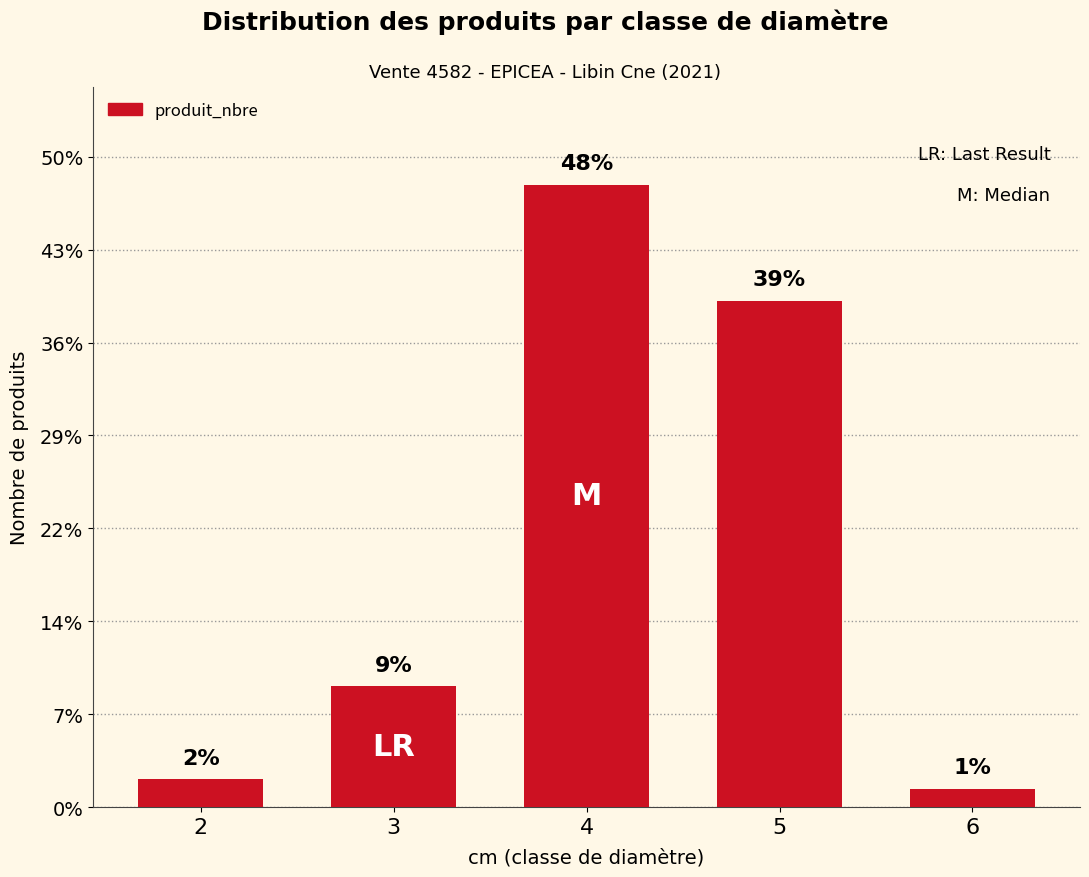

Reading left to right, what are all the values shown in this chart?

6	26	134	109	4